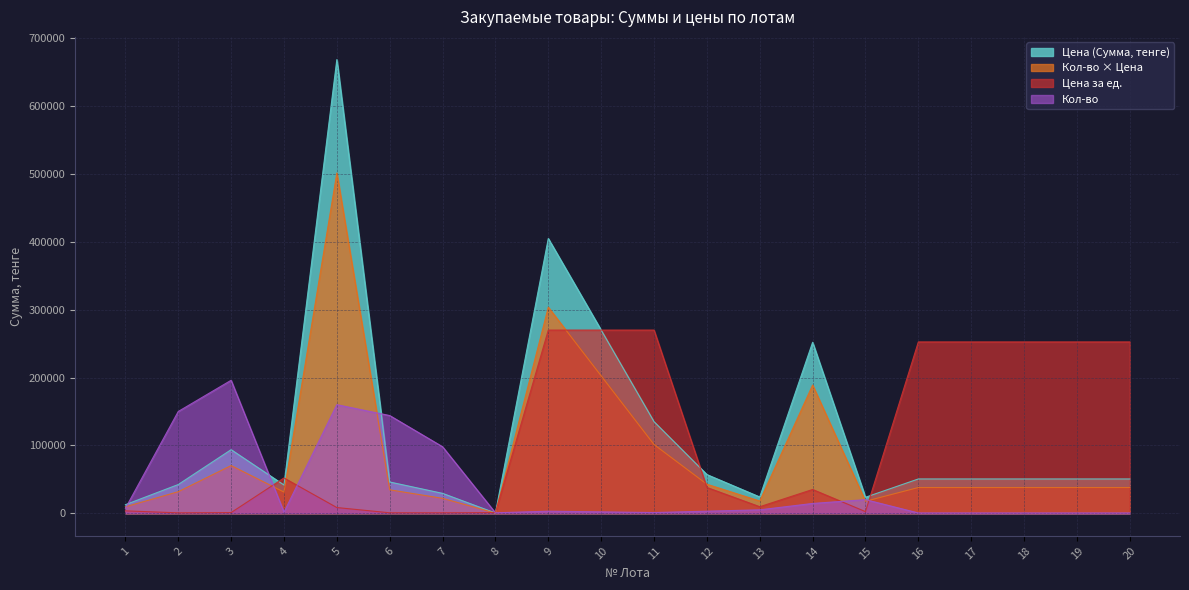

Which series has the widest spread of values?

Цена (Сумма, тенге)